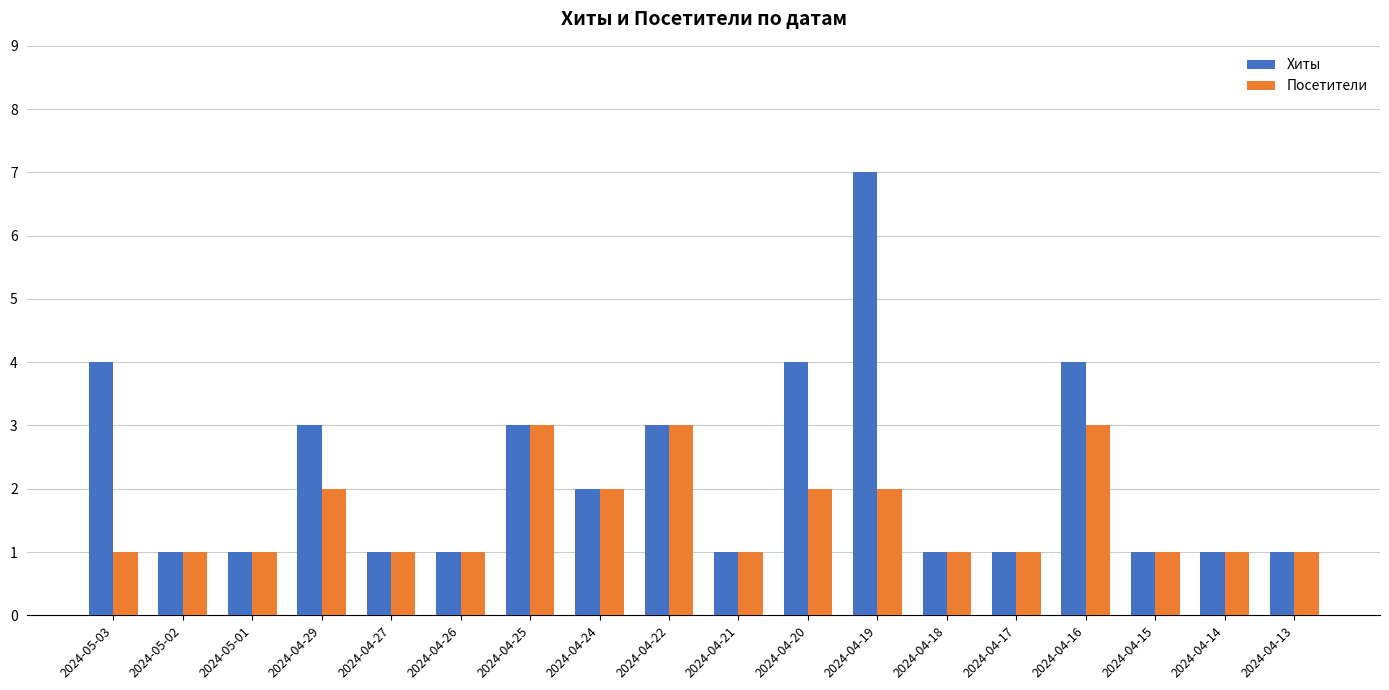

Which series has the largest range (max minus min)?

Хиты